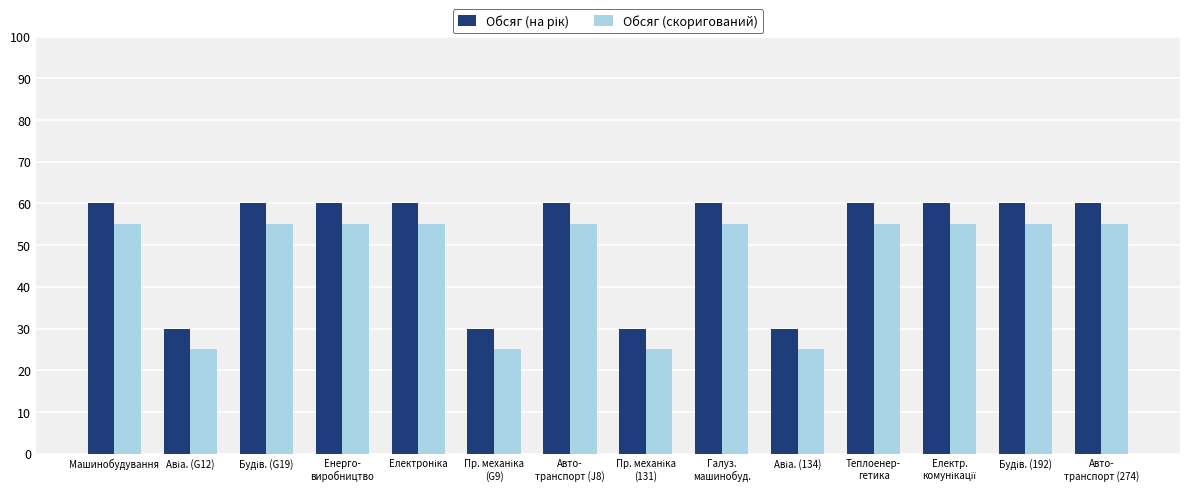

What is the smallest value displayed?

25